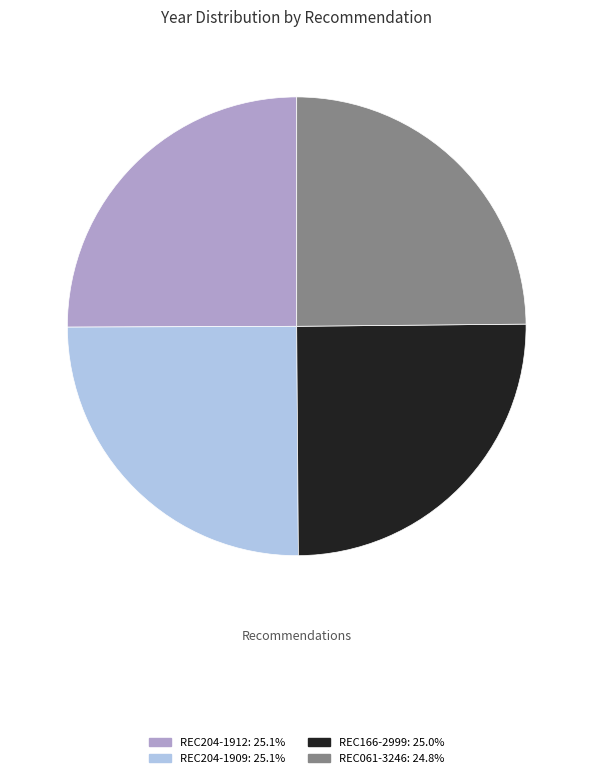

How many segments does this pie chart have?

4